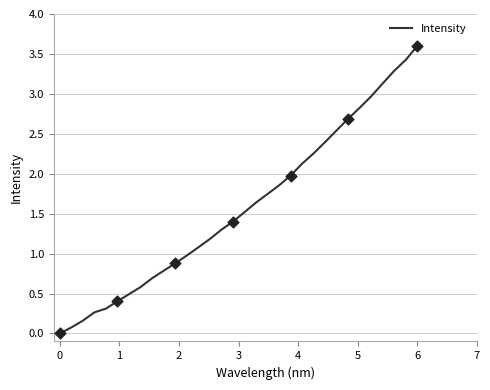

What is the difference between the maximum and minimum values?

3.6